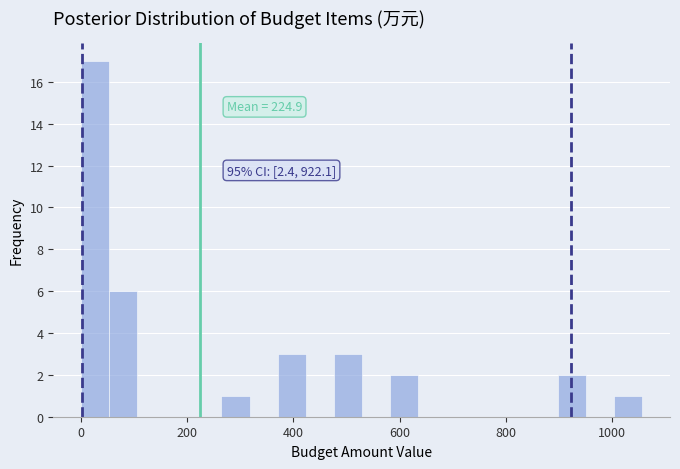

Around what value on the x-axis is the tallest bar? Give the approximate position of its centre, as read against the axis.

20